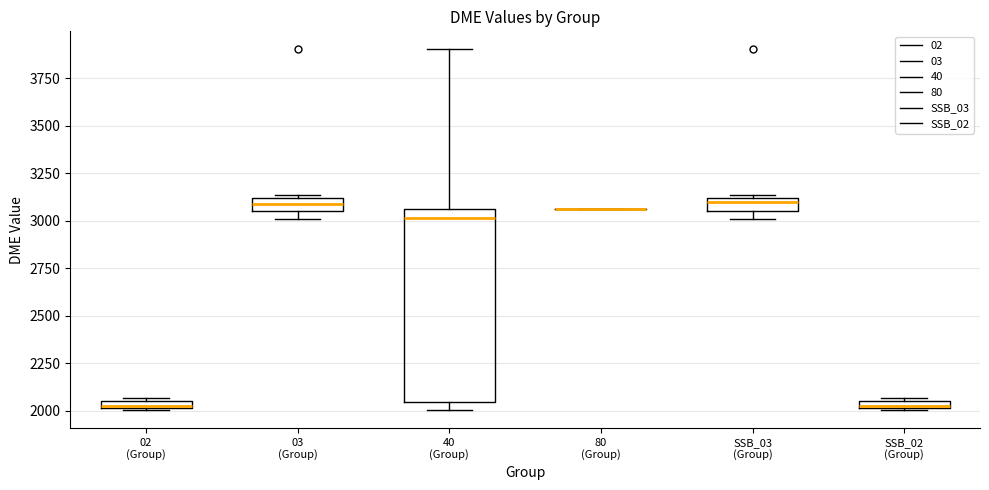

Where is the lower edge of the box for 40 (Group) on the y-axis? The values are not printed on the chart, so give them approximately, as read against the axis.

2050